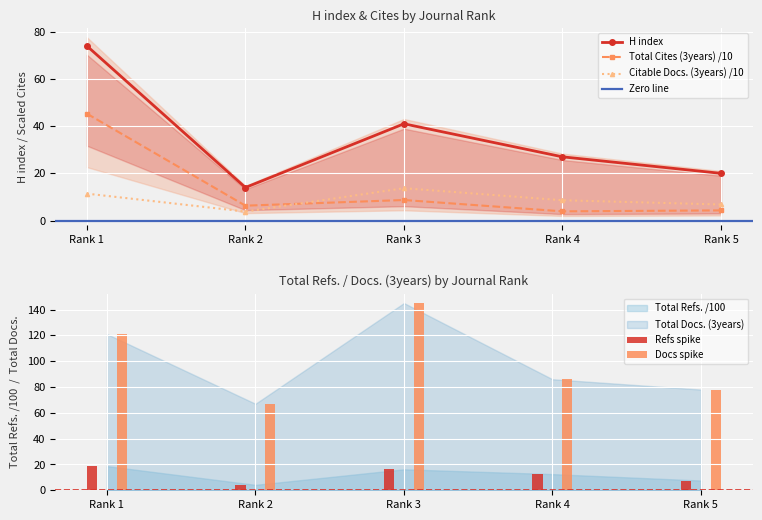

Between Rank 5 and Rank 4, which is larger?

Rank 4